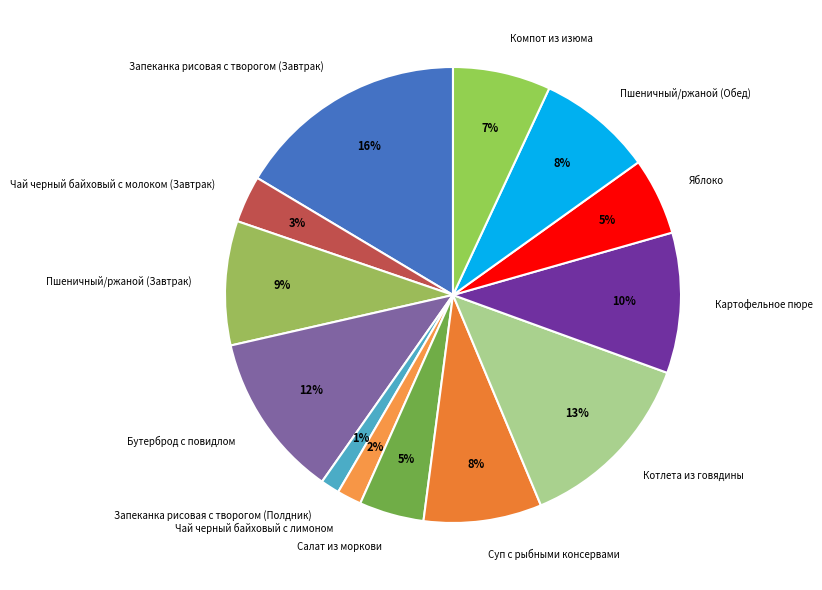

Between Бутерброд с повидлом and Пшеничный/ржаной (Завтрак), which is larger?

Бутерброд с повидлом